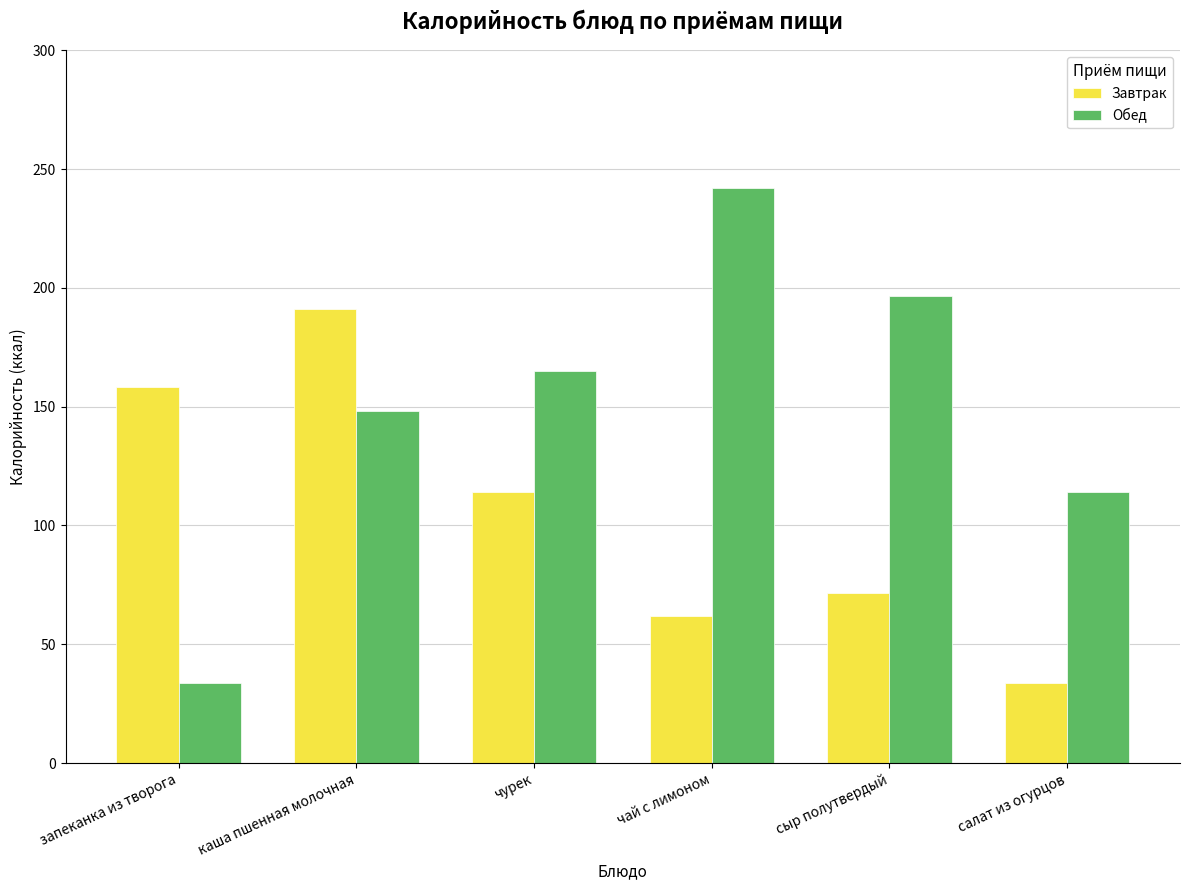

What is the difference between the highest and lowest values at каша пшенная молочная?

43.0